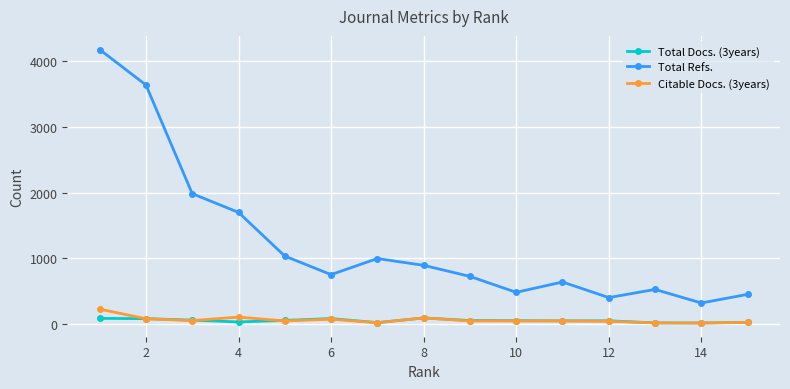

Which series has the largest total across all categories?

Total Refs.